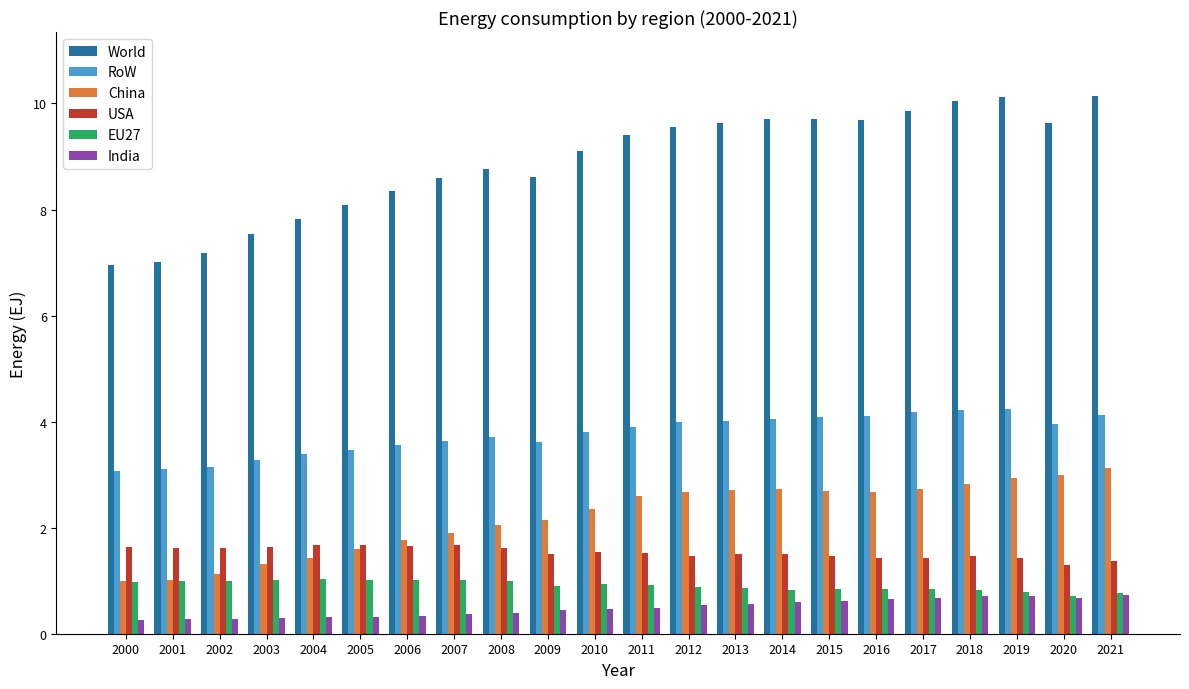

Is it true that USA equals 2.0 at 2015?

False